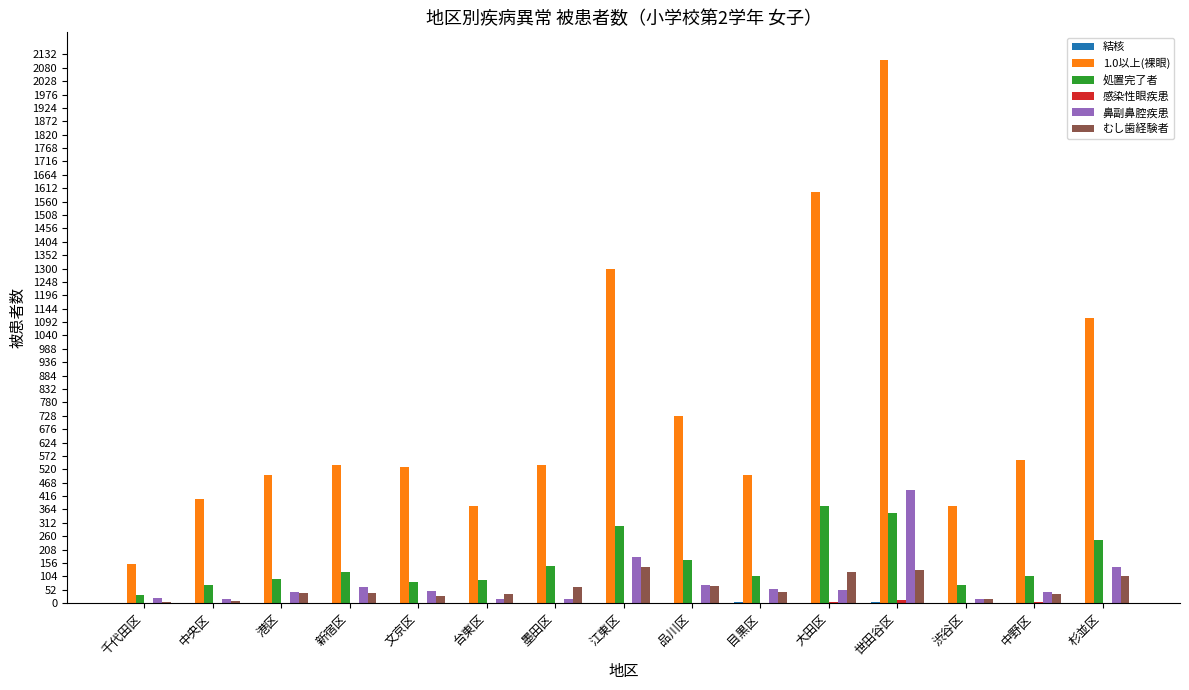

Between 台東区 and 品川区, which series saw the biggest shift?

1.0以上(裸眼)